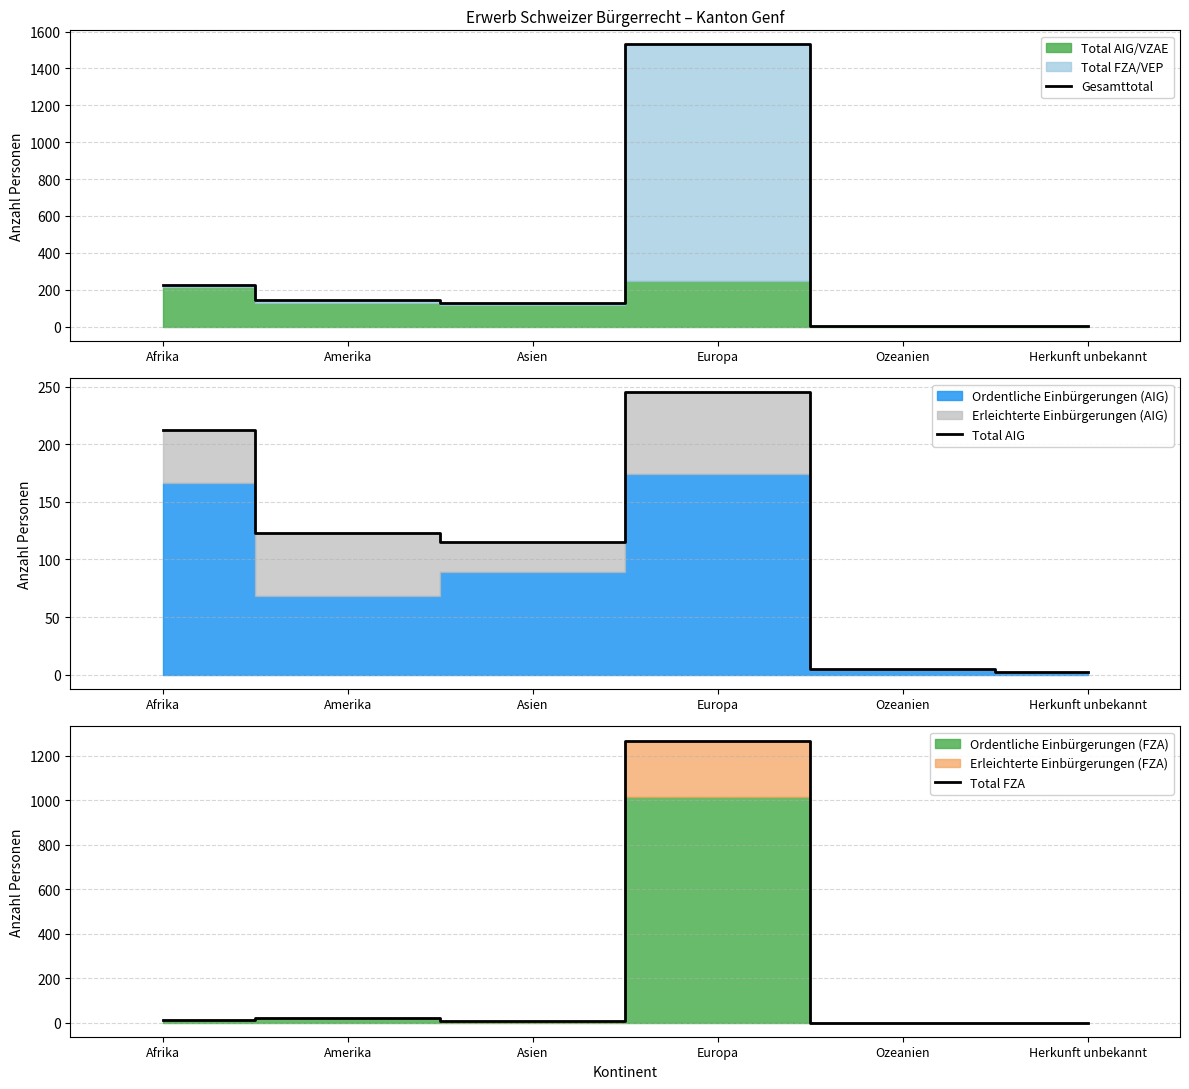

Is it true that Gesamttotal equals 2252 at Europa?

False